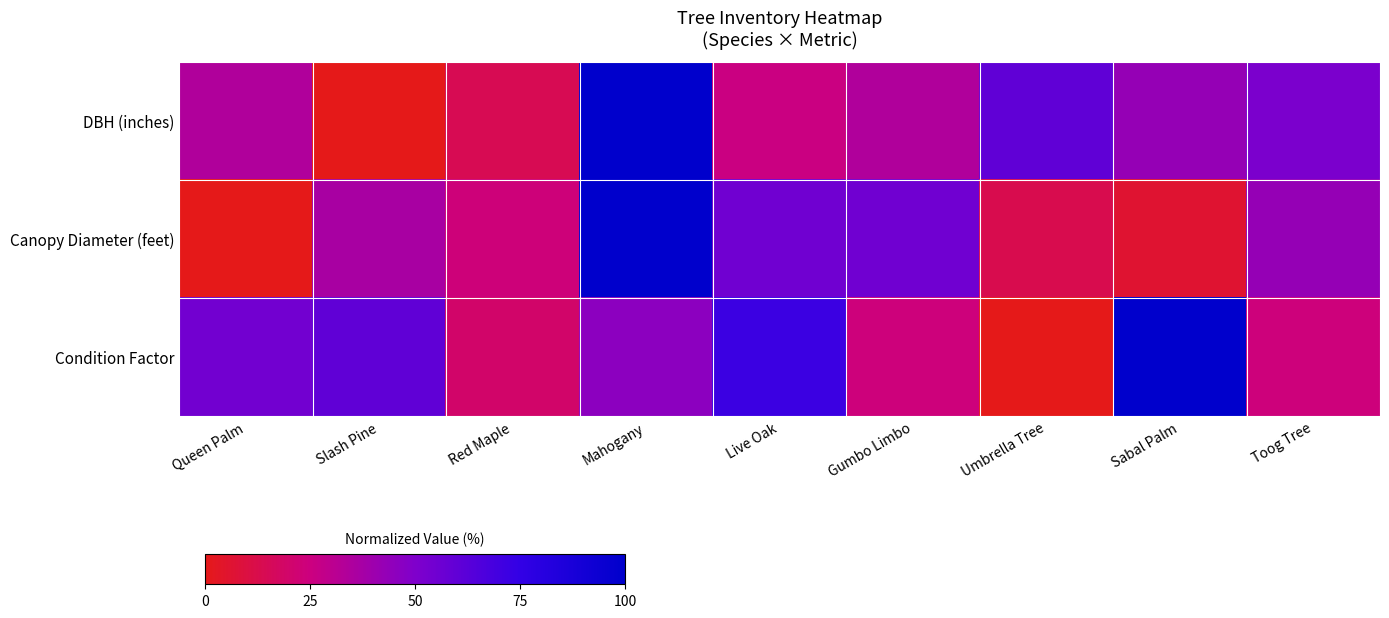

What is the total value across all series at Live Oak?

152.4